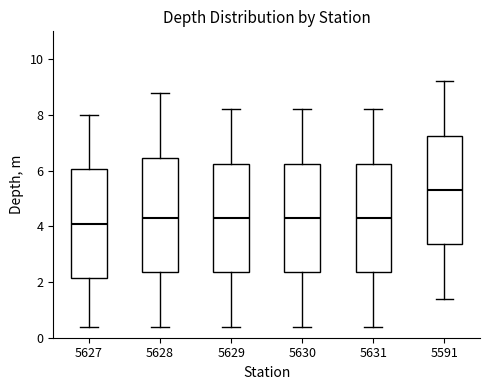

Which box's median line is the lowest?

5627